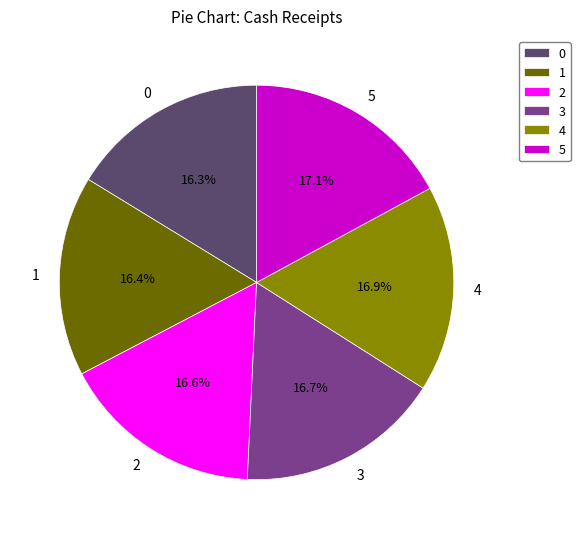

What is the ratio of the value at 0 to the value at 5?

1.0